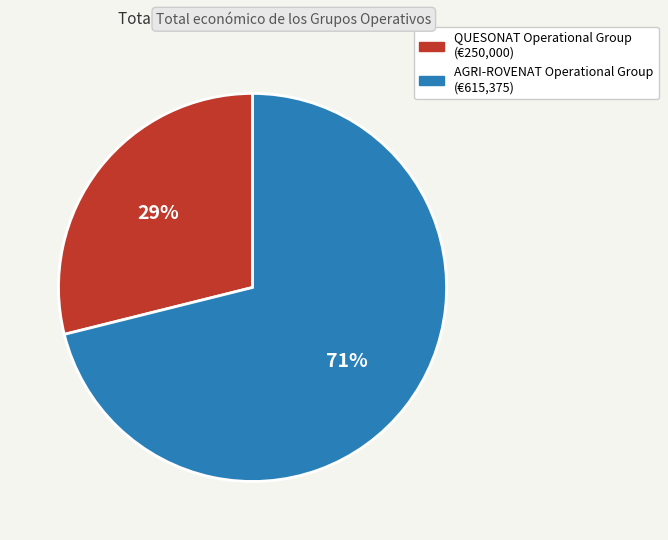

Which category has the biggest portion of the pie?

AGRI-ROVENAT Operational Group